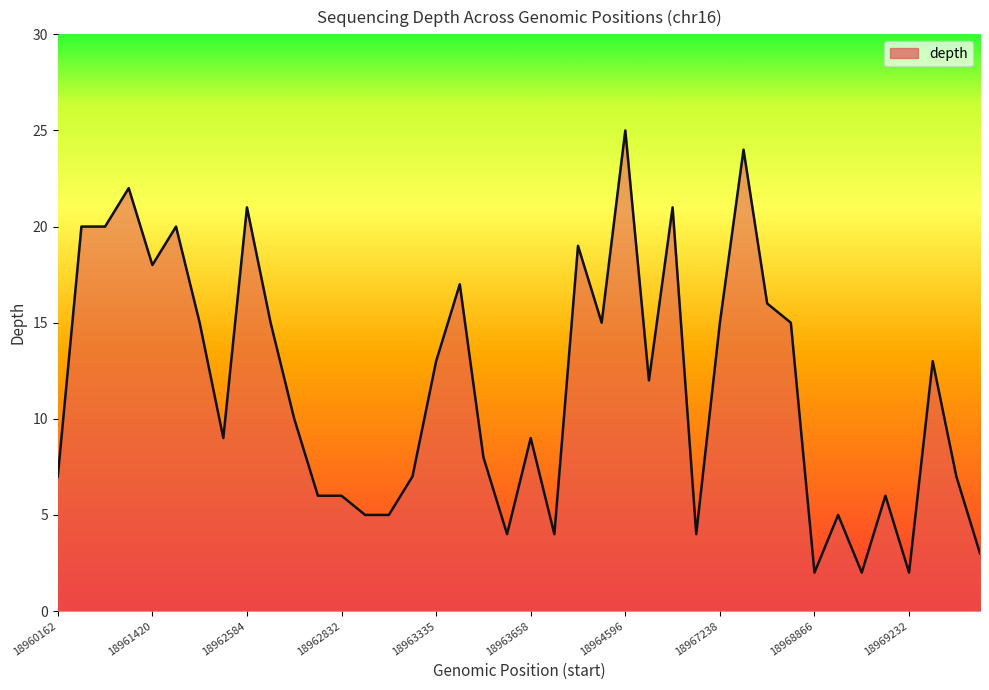

What is the minimum value shown in the chart?

2